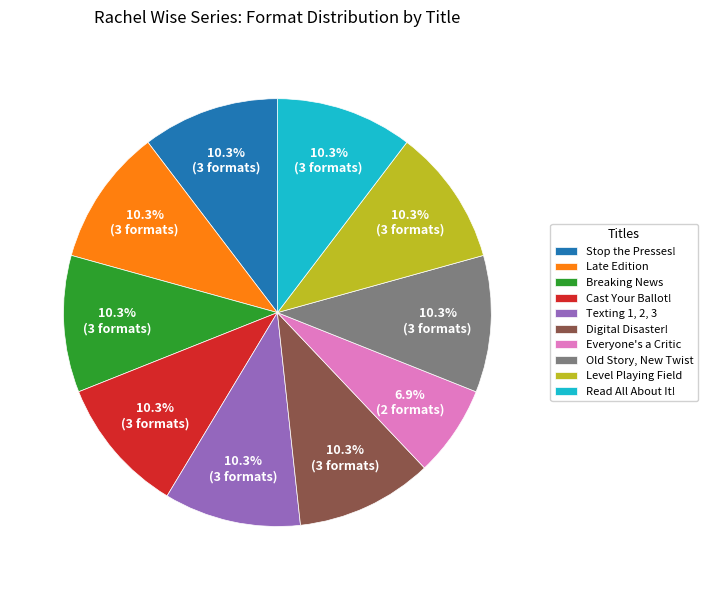

What is the ratio of the value at Everyone's a Critic to the value at Old Story, New Twist?

0.7